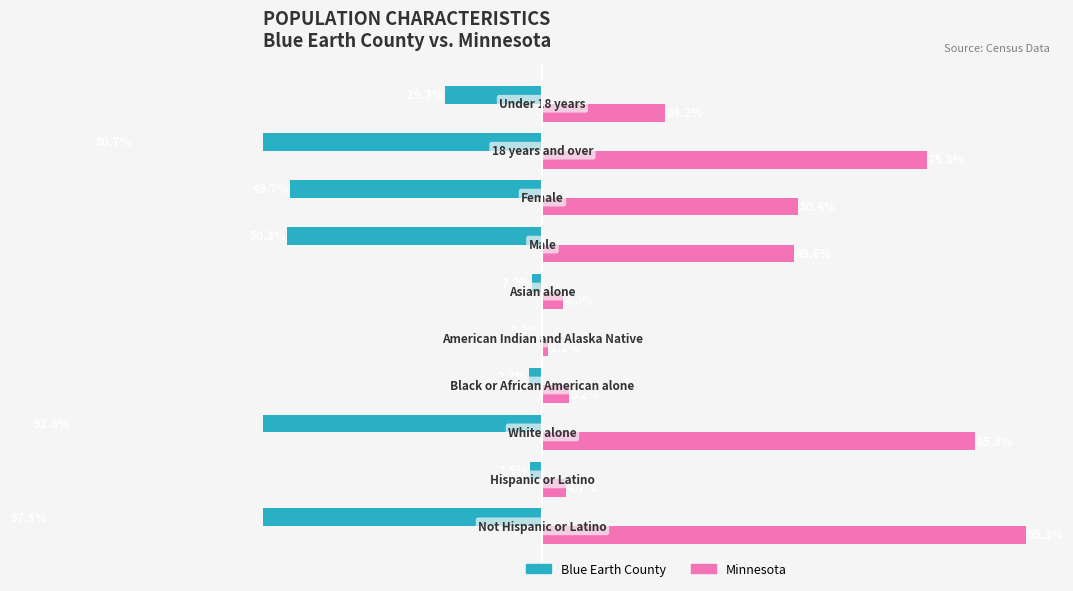

List the series in order of their overall mean, highest first.

Minnesota, Blue Earth County